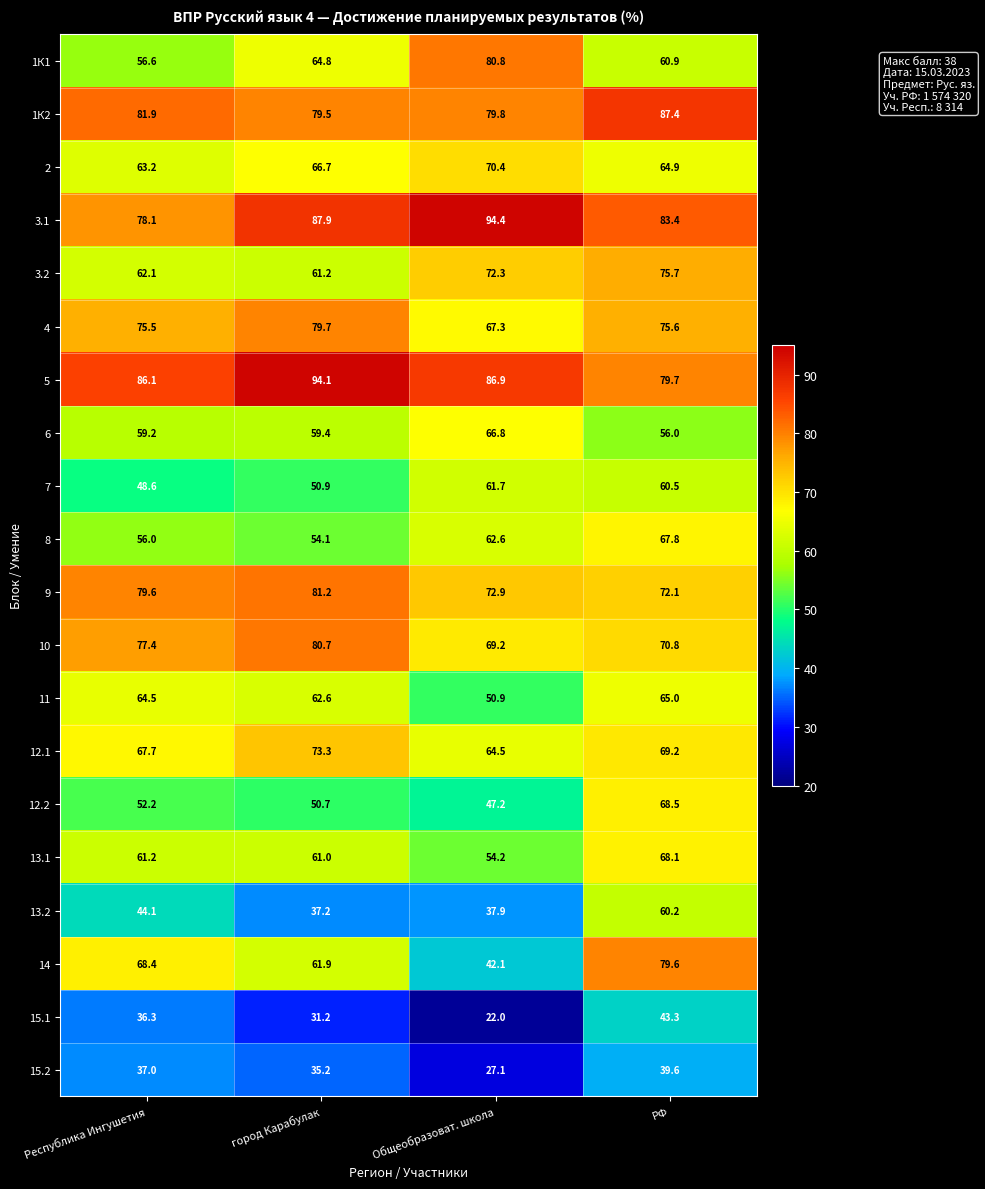

What is the difference between the maximum and minimum values in the 3.1 series?

16.3